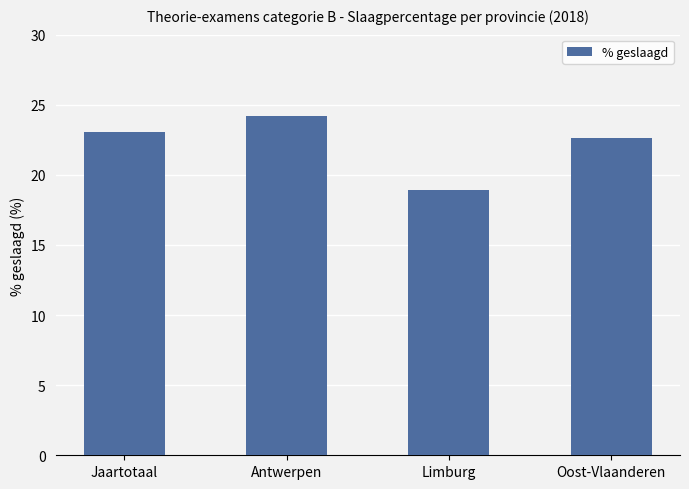

What position from the right is Oost-Vlaanderen?

1